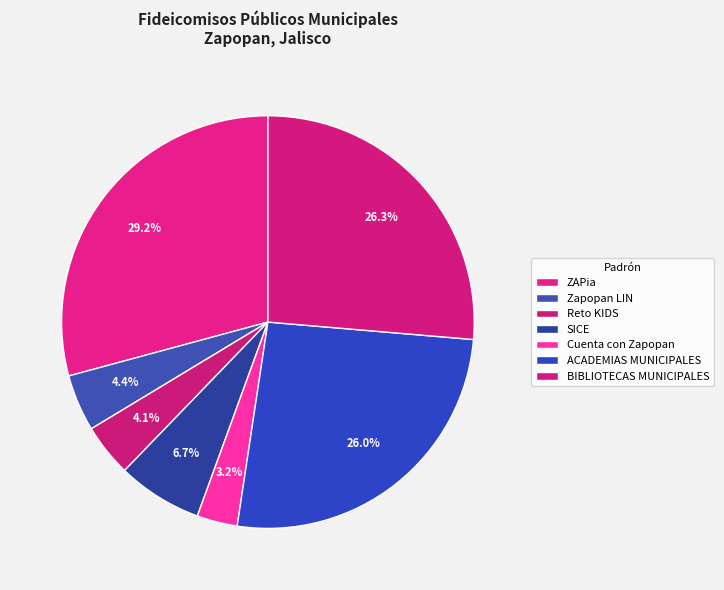

To the nearest percent, what is the average slice percentage?

14%